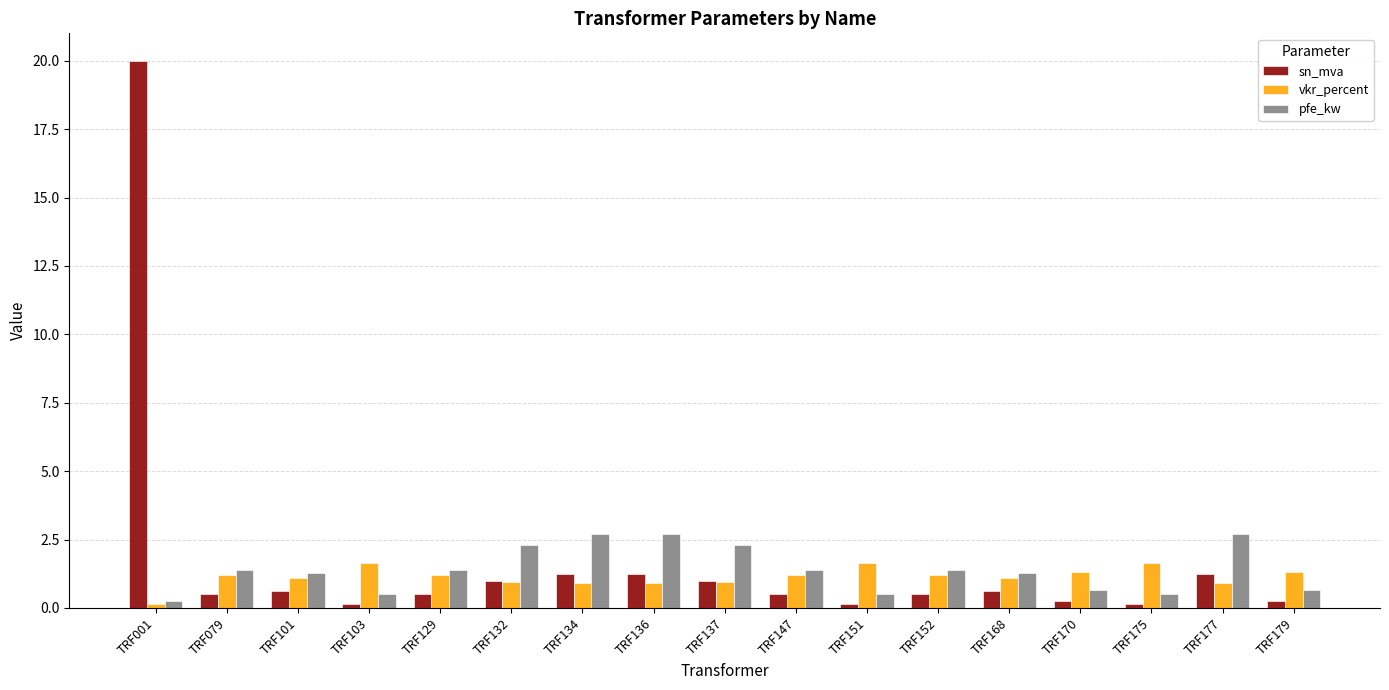

What is the value of the pfe_kw bar at the 2nd from the left?

1.4